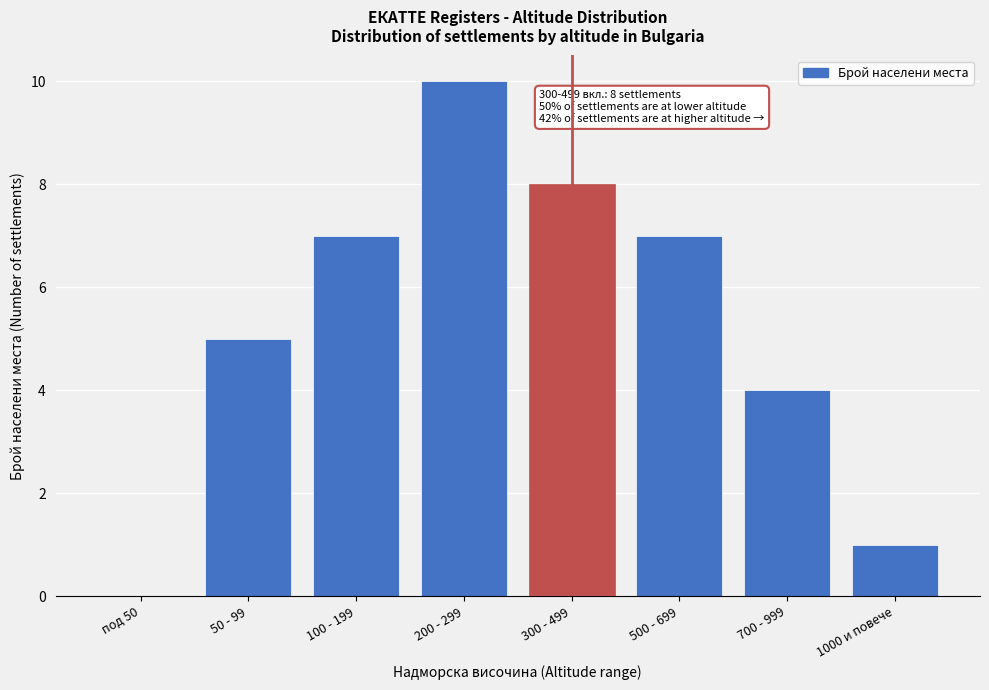

Reading left to right, list all the values displayed in this chart.

под 50=0	50 - 99=5	100 - 199=7	200 - 299=10	300 - 499=8	500 - 699=7	700 - 999=4	1000 и повече=1